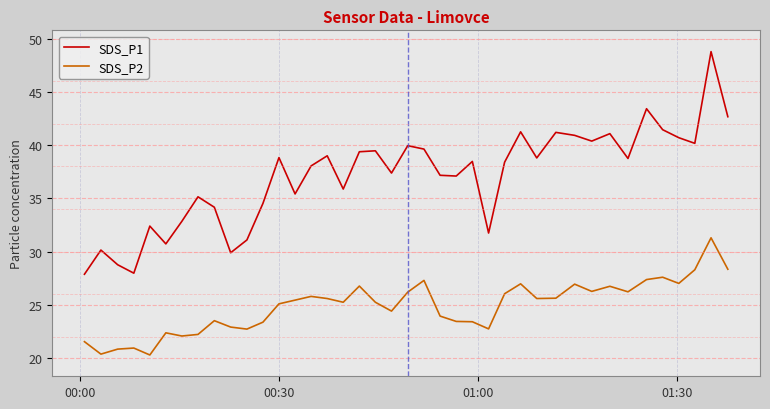

What is the smallest value displayed?

20.3